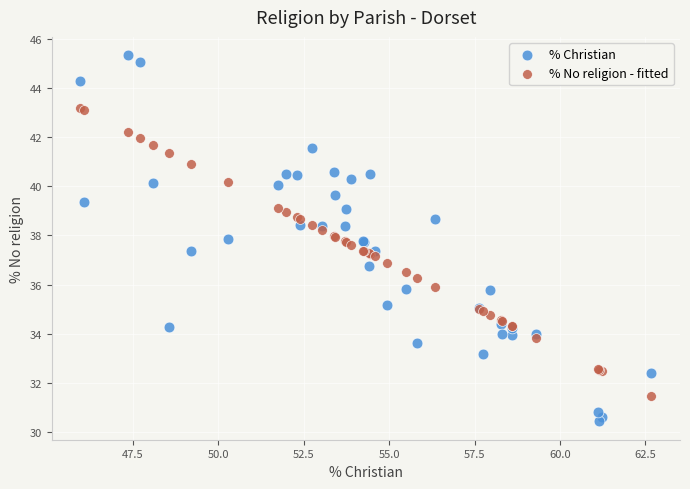

What is the X range (max minus min) for the scatter plot?

16.7